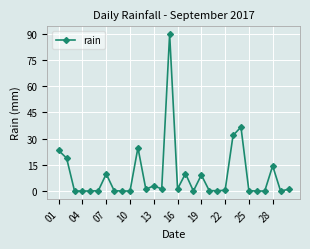

What is the sum of all values?

277.2